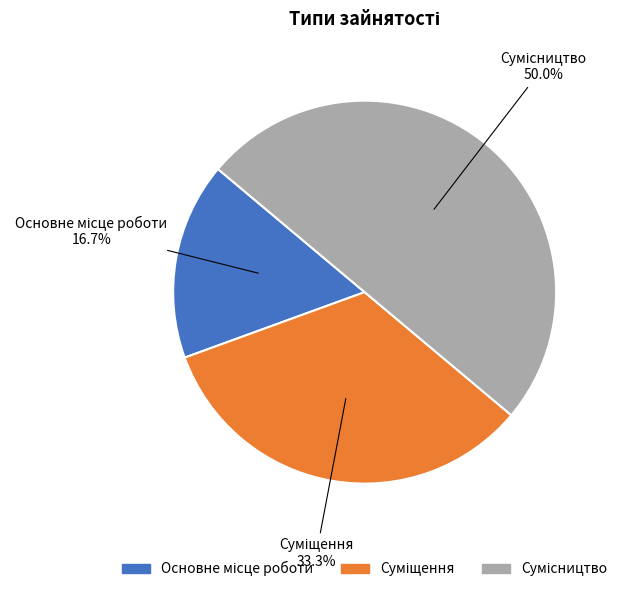

What is the smallest slice in the pie chart?

Основне місце роботи